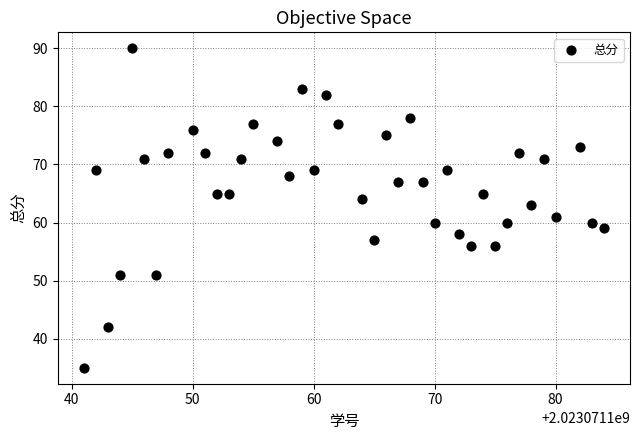

What is the range of Y values (max minus min)?

55